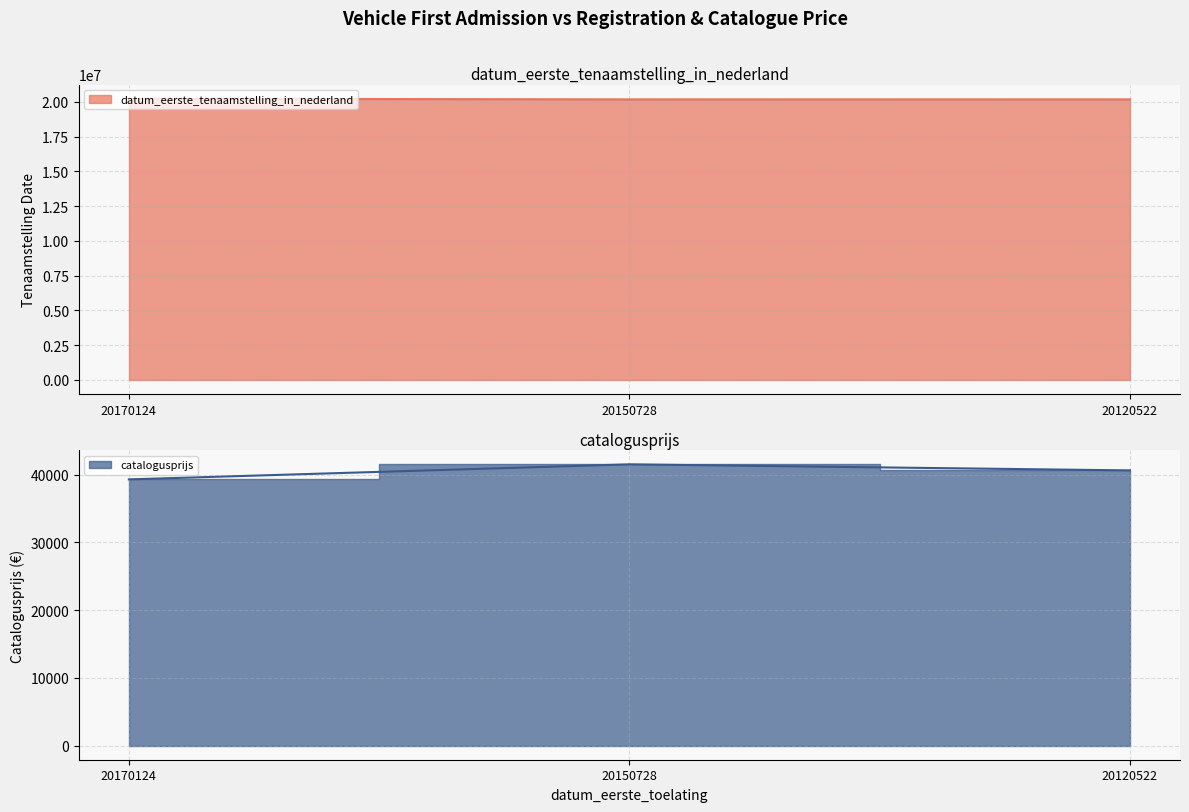

What is the difference between the highest and lowest values at 20150728?

20138768